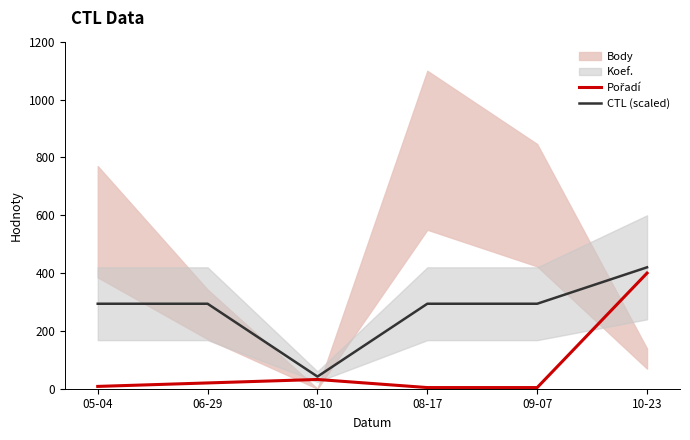

What is the spread (max minus min) of values at 09-07?

290